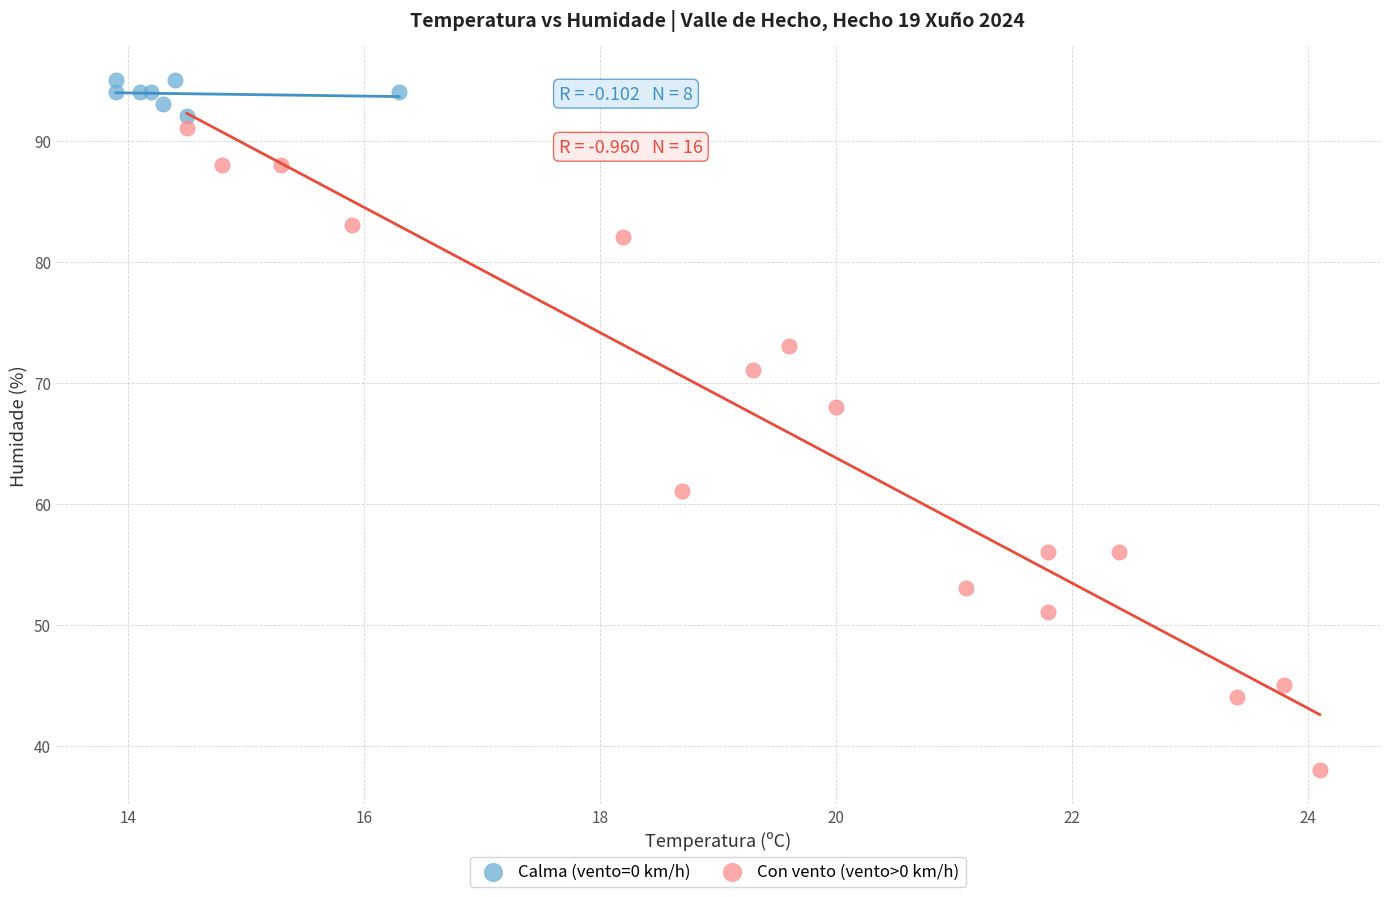

Which series contains the lowest Y value?

Con vento (vento>0 km/h)